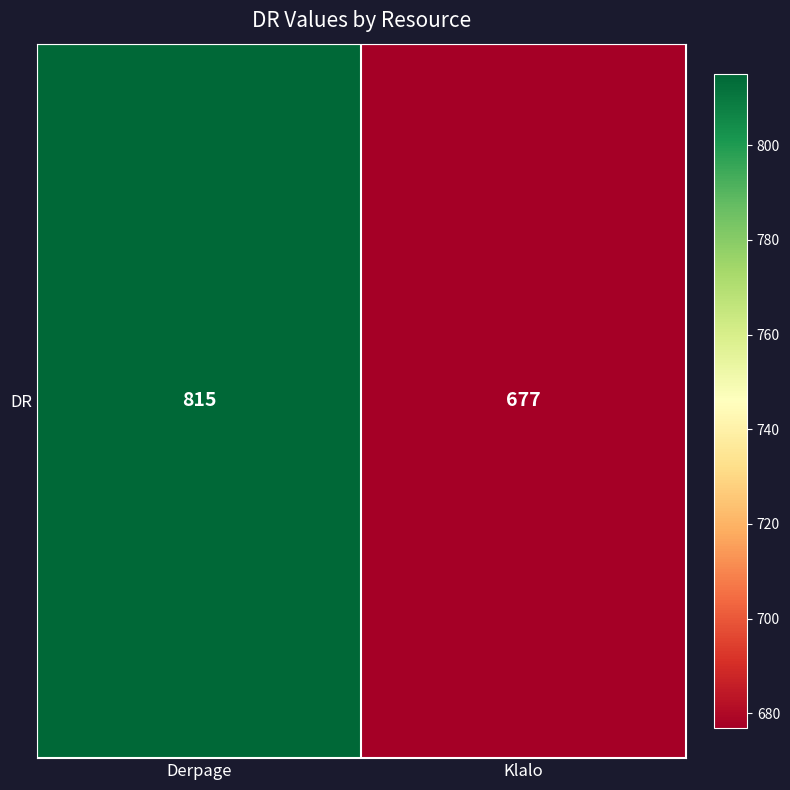

What is the maximum value shown in the chart?

815